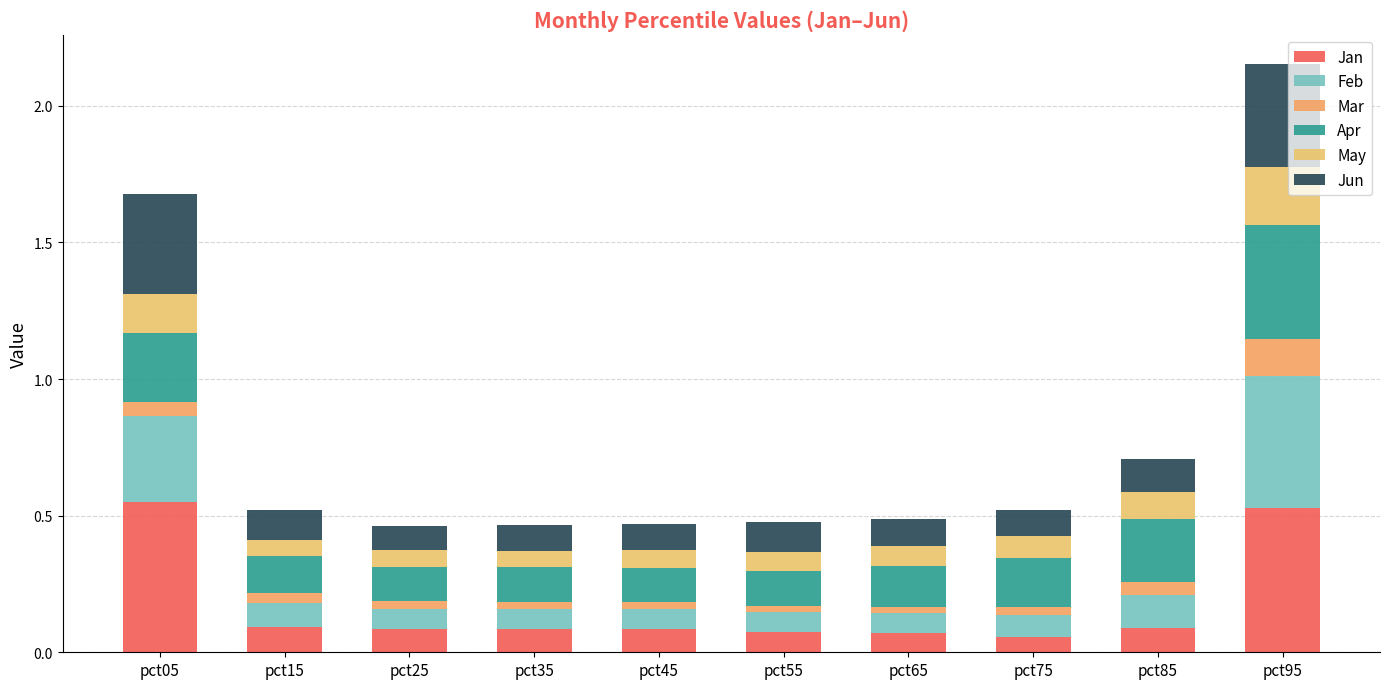

Count the number of categories in the chart.

10